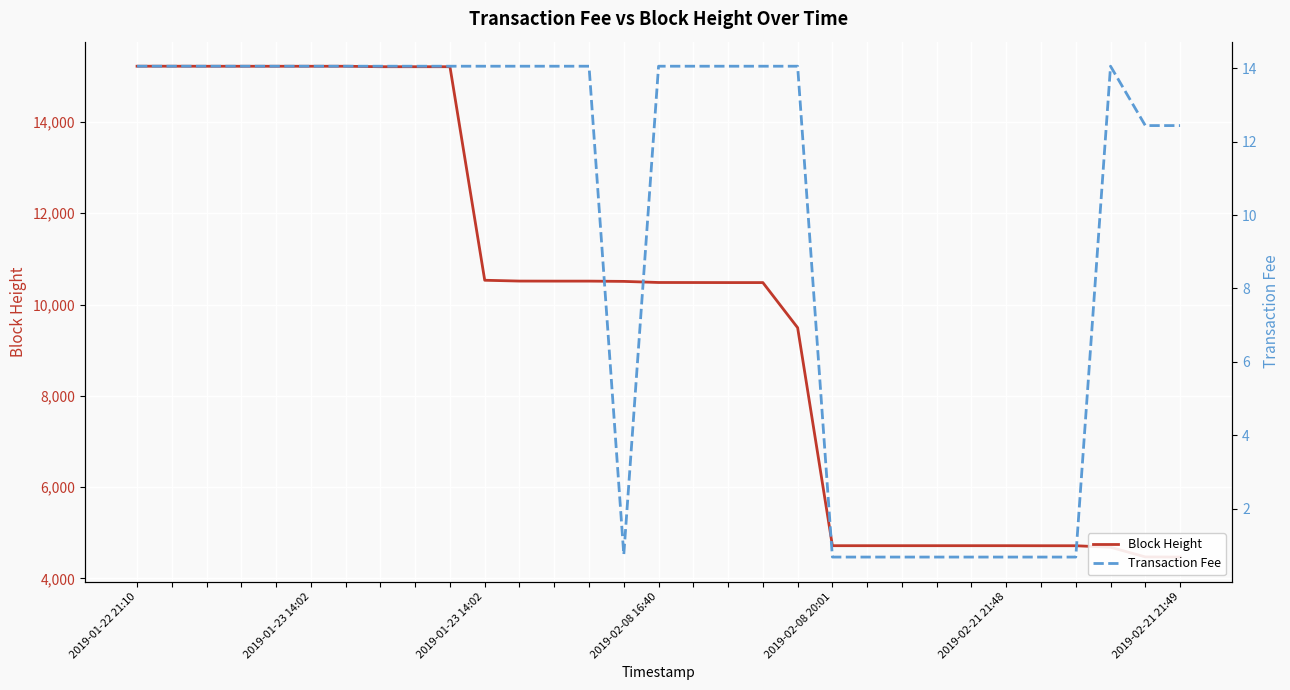

What are all the series names shown in the legend?

Block Height, Transaction Fee